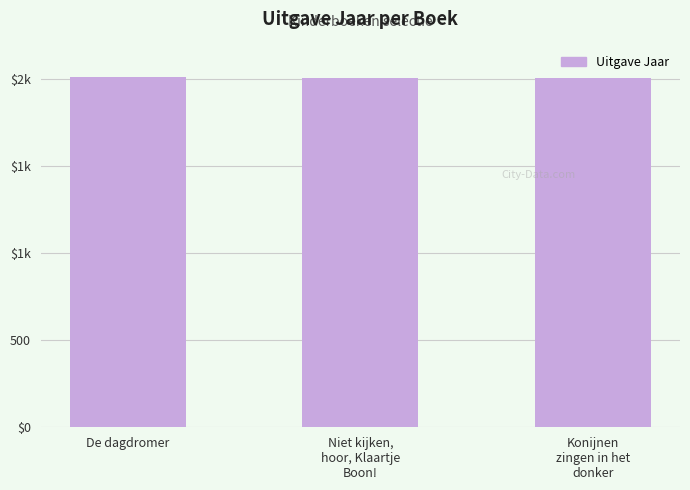

List the labels in order of value, smallest first.

Konijnen
zingen in het
donker, Niet kijken,
hoor, Klaartje
Boon!, De dagdromer